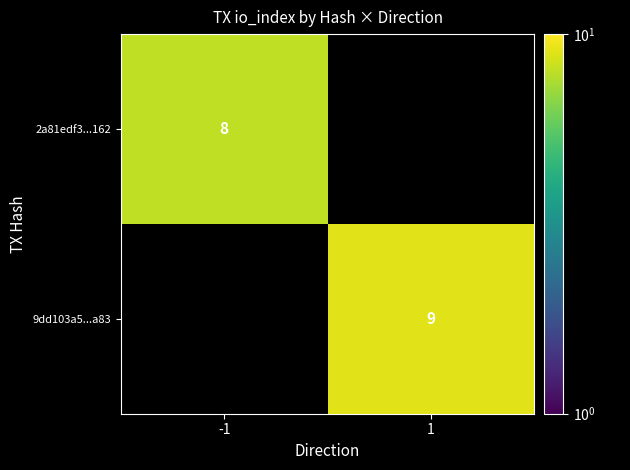

The 9dd103a5...a83 series shows 9 at 1. True or false?

True